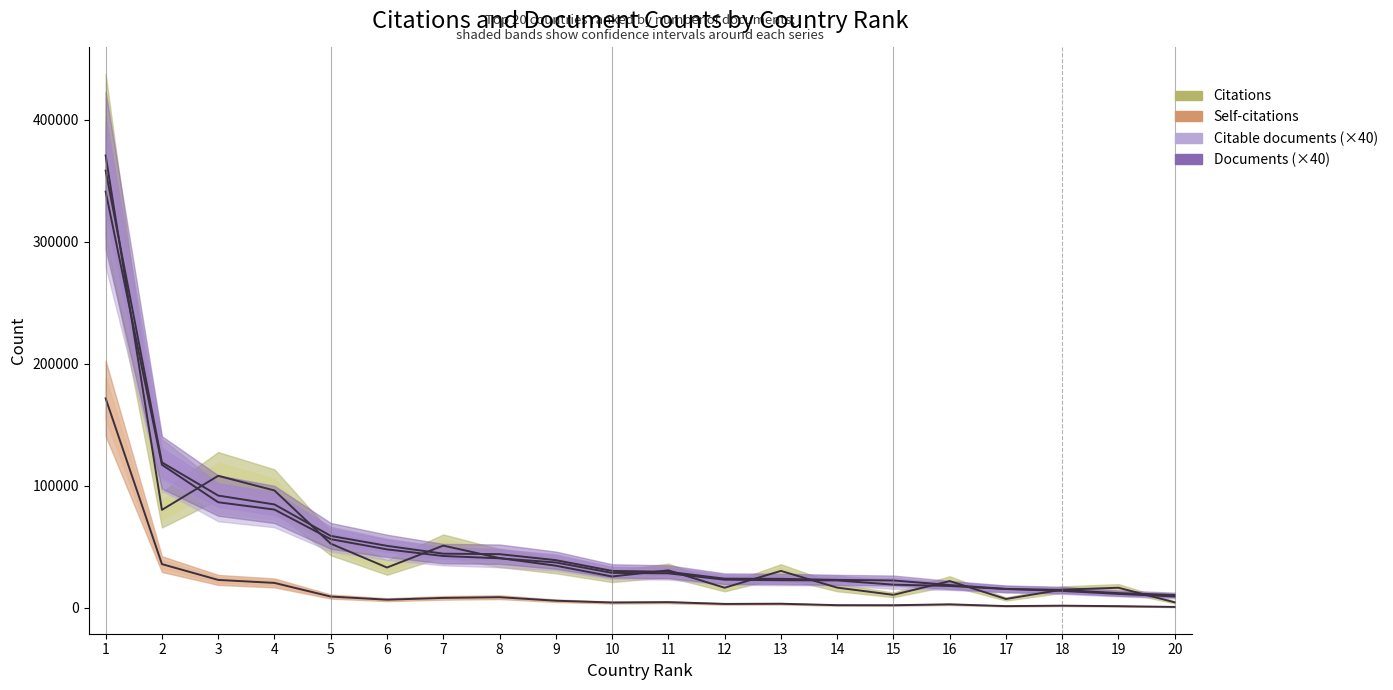

Reading right to left, extract all data points from this chart.

Citations: 20=4458	19=16398	18=14851	17=7195	16=21874	15=10582	14=16508	13=30198	12=16400	11=30676	10=25635	9=34460	8=40695	7=50925	6=32971	5=52511	4=96091	3=108104	2=80212	1=370513
Self-citations: 20=691	19=1309	18=1707	17=1364	16=2793	15=2073	14=2126	13=3297	12=3145	11=4580	10=4299	9=5777	8=8668	7=8065	6=6625	5=9180	4=20358	3=22814	2=35757	1=171526
Citable documents (×40): 20=9240	19=11360	18=13800	17=15360	16=17840	15=18920	14=22400	13=22560	12=23000	11=28200	10=28560	9=37120	8=40520	7=42400	6=47840	5=56200	4=80440	3=86440	2=117160	1=340920
Documents (×40): 20=10480	19=12000	18=14640	17=15440	16=18640	15=22360	14=22840	13=23720	12=23840	11=29480	10=30200	9=39000	8=43920	7=44320	6=50720	5=58880	4=84640	3=91920	2=119080	1=358160